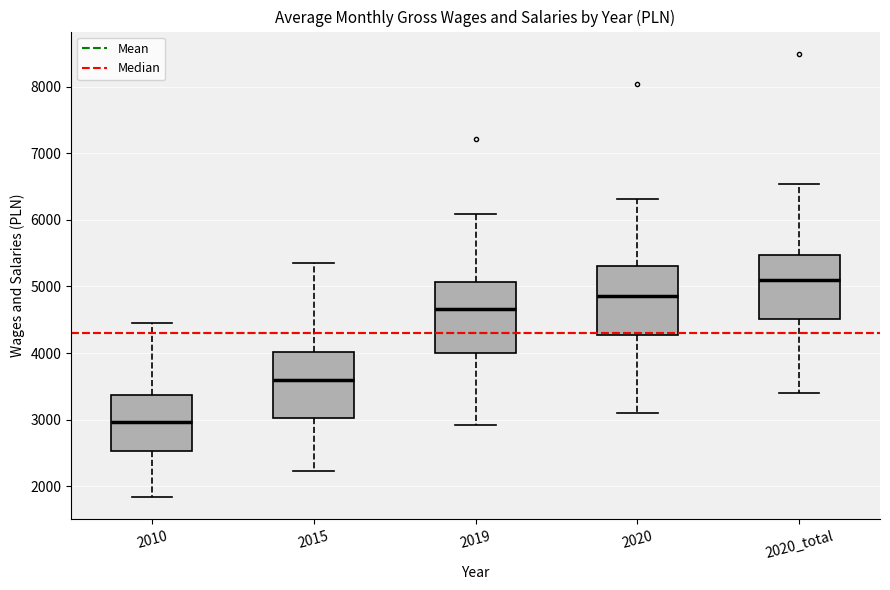

Reading left to right, read every box against the y-axis: the position of its median line, the range the box covers, and the ends of its whiskers. The values are not printed on the chart, so give them approximately, as read against the axis.

2010: median 3000, box 2500 to 3400, whiskers 1800 to 4500
2015: median 3600, box 3000 to 4000, whiskers 2200 to 5400
2019: median 4700, box 4000 to 5100, whiskers 2900 to 6100
2020: median 4900, box 4300 to 5300, whiskers 3100 to 6300
2020_total: median 5100, box 4500 to 5500, whiskers 3400 to 6500